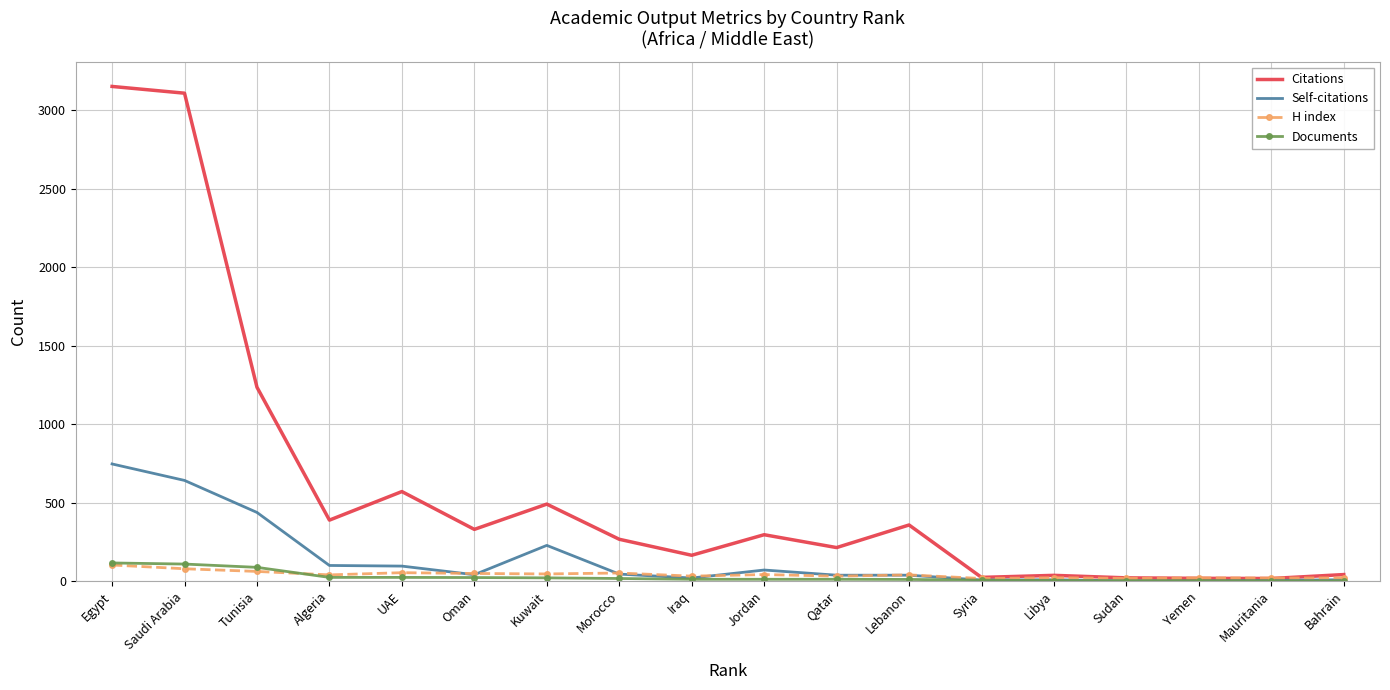

True or false: Documents has a value of 22 at Oman.

True